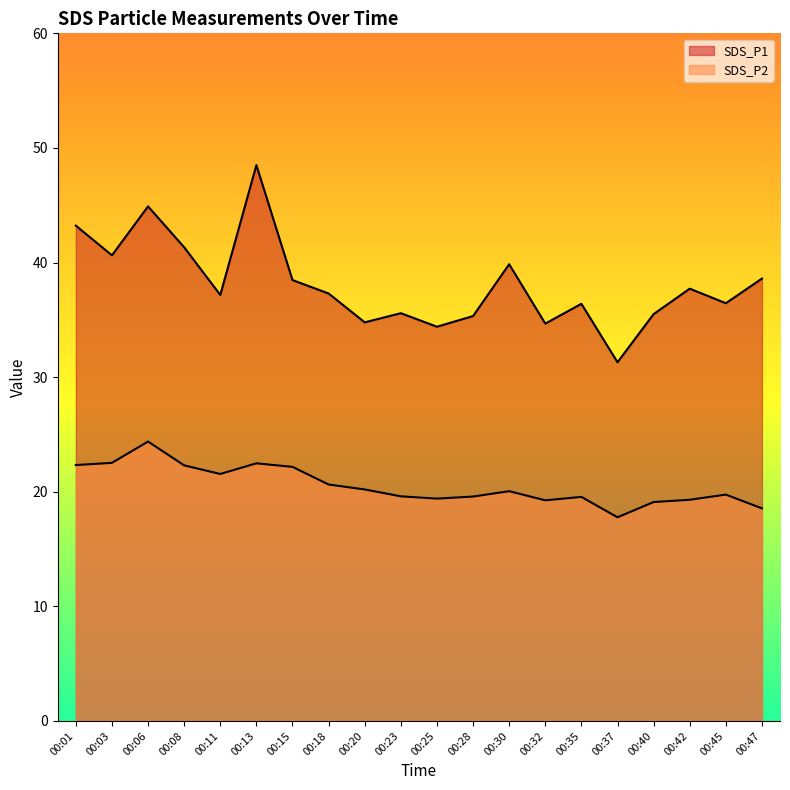

True or false: SDS_P2 and SDS_P1 cross at least once.

False